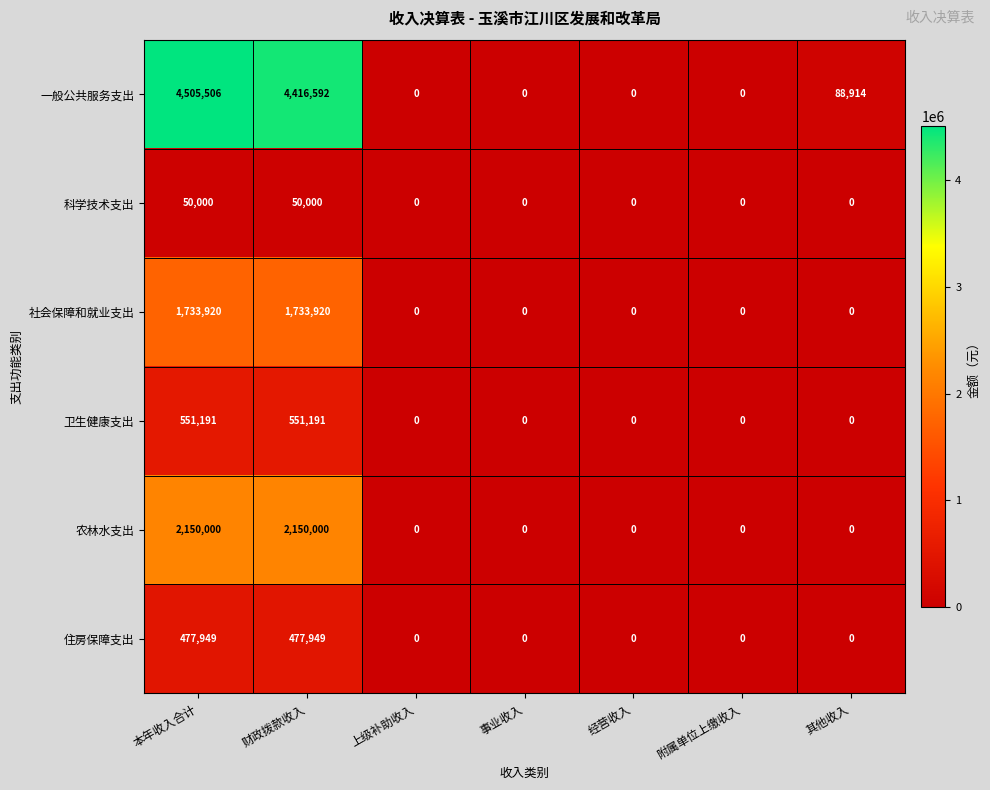

Which label corresponds to the largest value in the chart?

本年收入合计